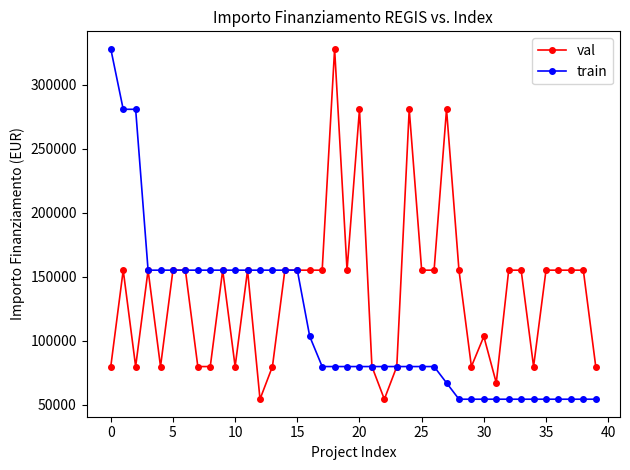

Reading left to right, transcribe all the data shown in this chart.

val: 79922	155234	79922	155234	79922	155234	155234	79922	79922	155234	79922	155234	54412	79922	155234	155234	155234	155234	328160	155234	280932	79922	54412	79922	280932	155234	155234	280932	155234	79922	103444	67167	155234	155234	79922	155234	155234	155234	155234	79922
train: 328160	280932	280932	155234	155234	155234	155234	155234	155234	155234	155234	155234	155234	155234	155234	155234	103444	79922	79922	79922	79922	79922	79922	79922	79922	79922	79922	67167	54412	54412	54412	54412	54412	54412	54412	54412	54412	54412	54412	54412